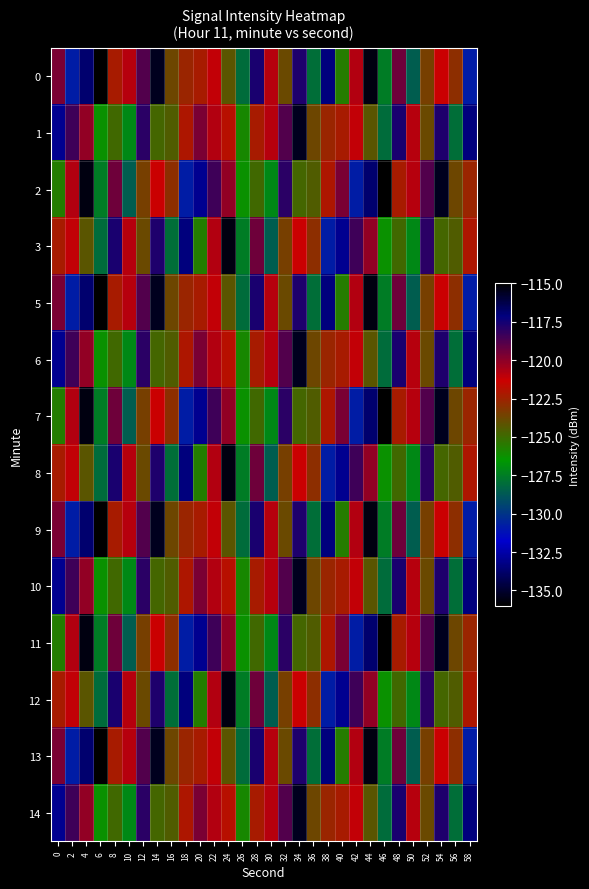

Which series has the largest total across all categories?

1